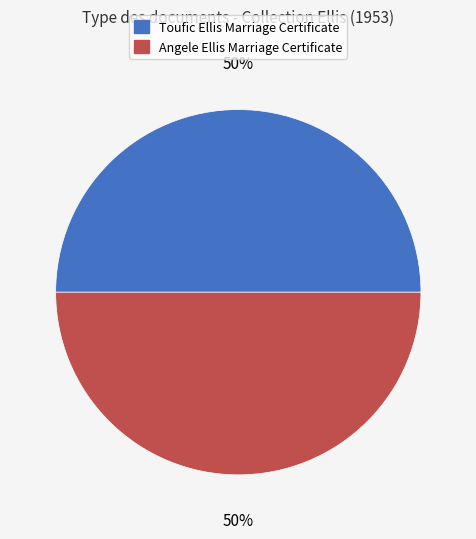

Approximately how many times larger is the value at Angele Ellis Marriage Certificate compared to Toufic Ellis Marriage Certificate?

1.0